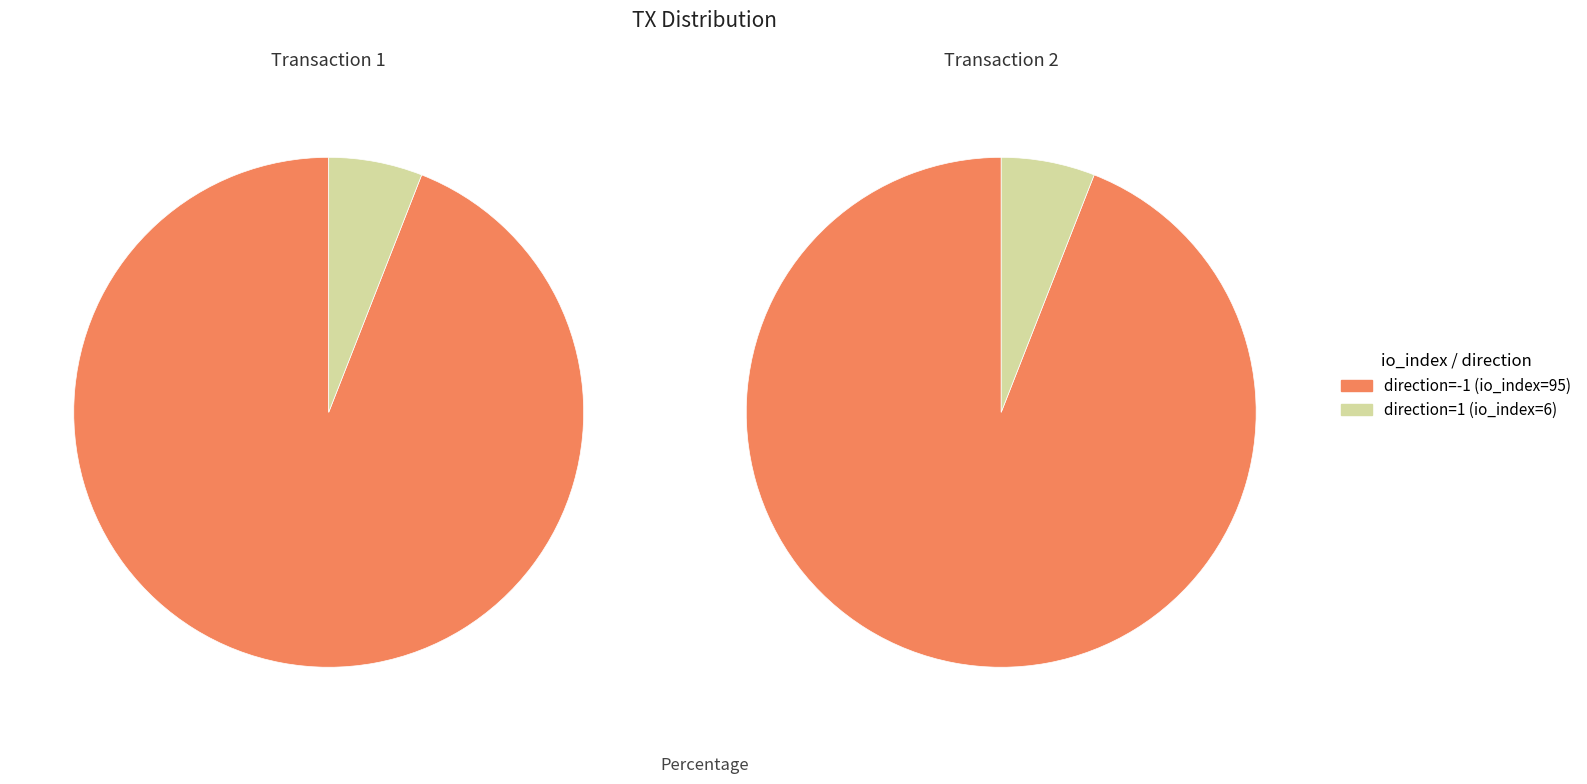

What is the largest slice in the pie chart?

io_index=95